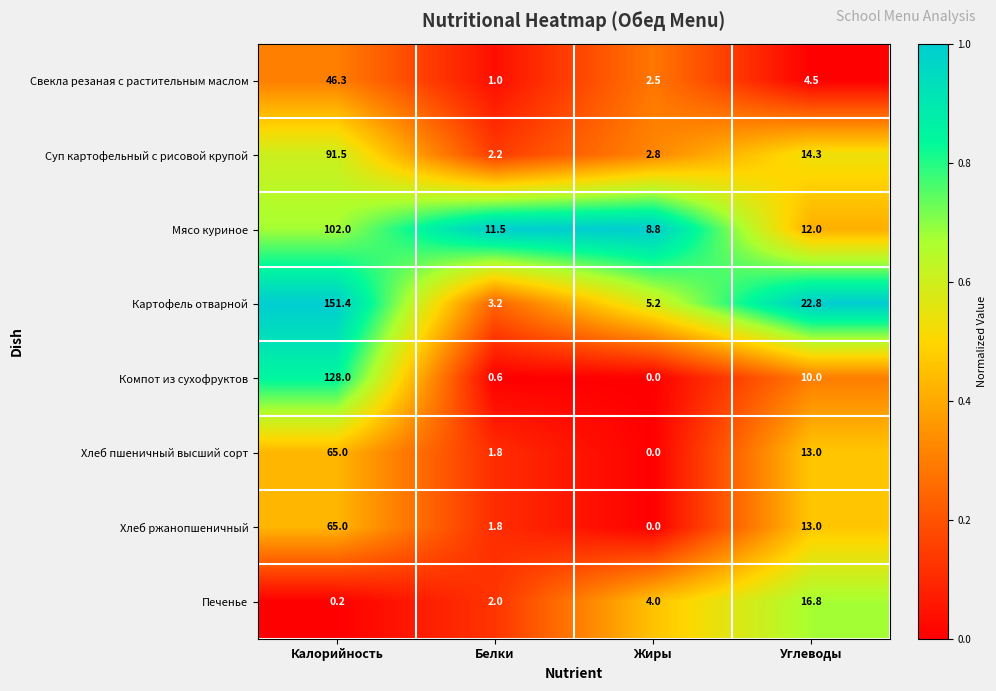

At which category is the sum across all series the highest?

Калорийность